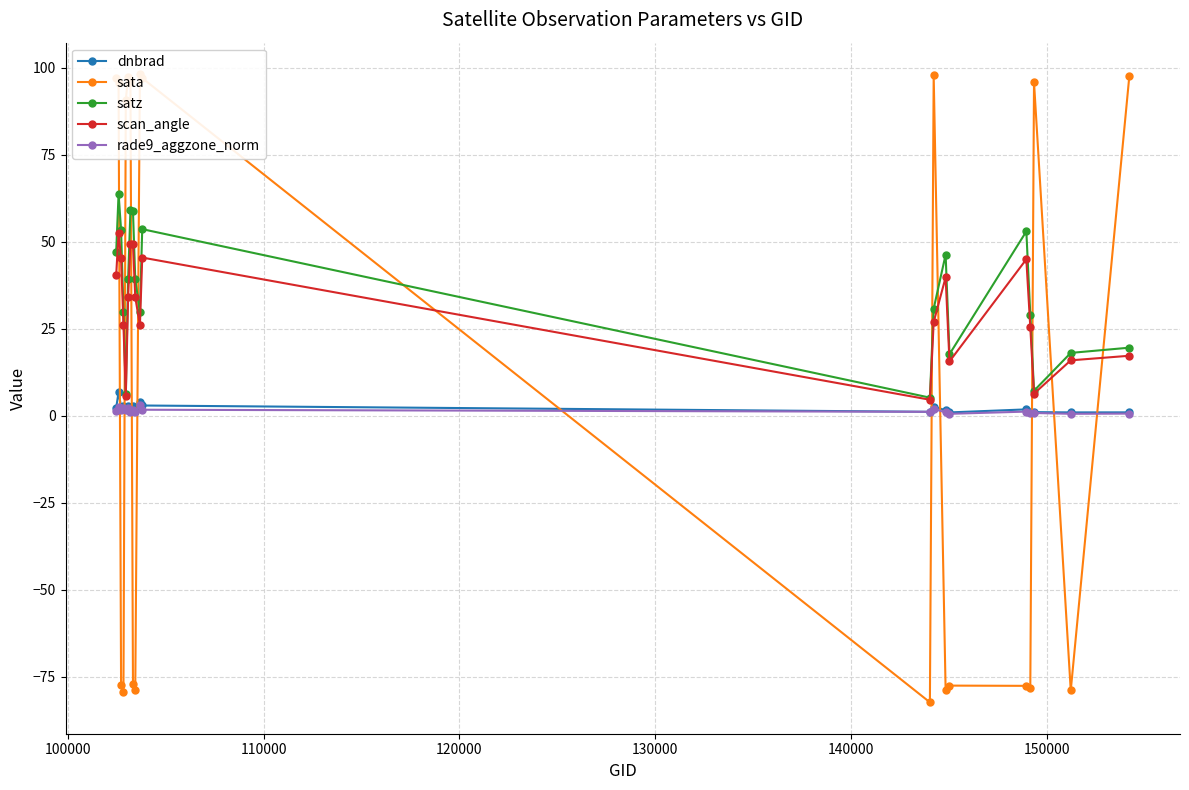

How many lines are shown in the chart?

5